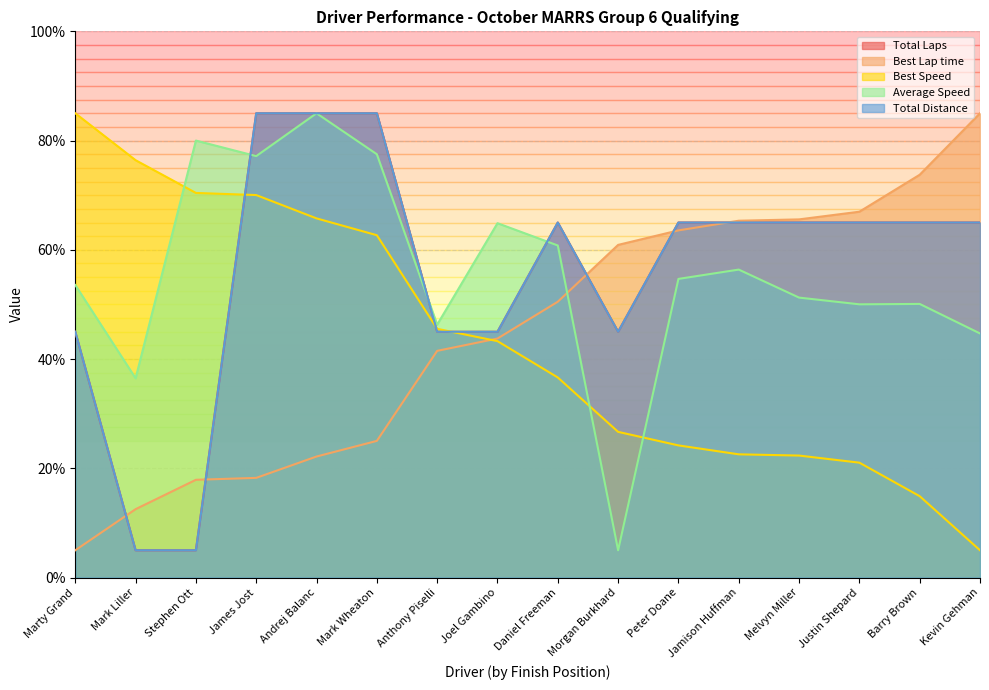

Rank the categories by Total Laps value from highest to lowest.

James Jost, Andrej Balanc, Mark Wheaton, Daniel Freeman, Peter Doane, Jamison Huffman, Melvyn Miller, Justin Shepard, Barry Brown, Kevin Gehman, Marty Grand, Anthony Piselli, Joel Gambino, Morgan Burkhard, Mark Liller, Stephen Ott